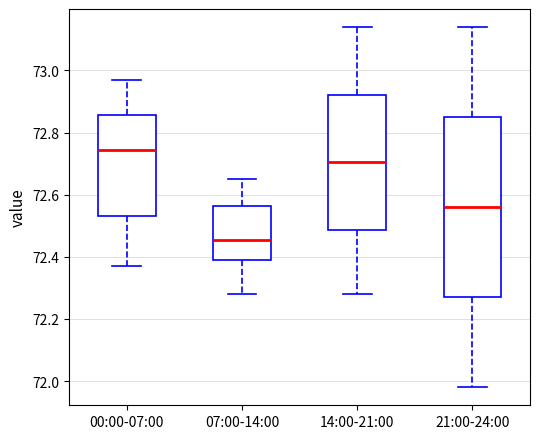

Which box has the highest median line?

00:00-07:00